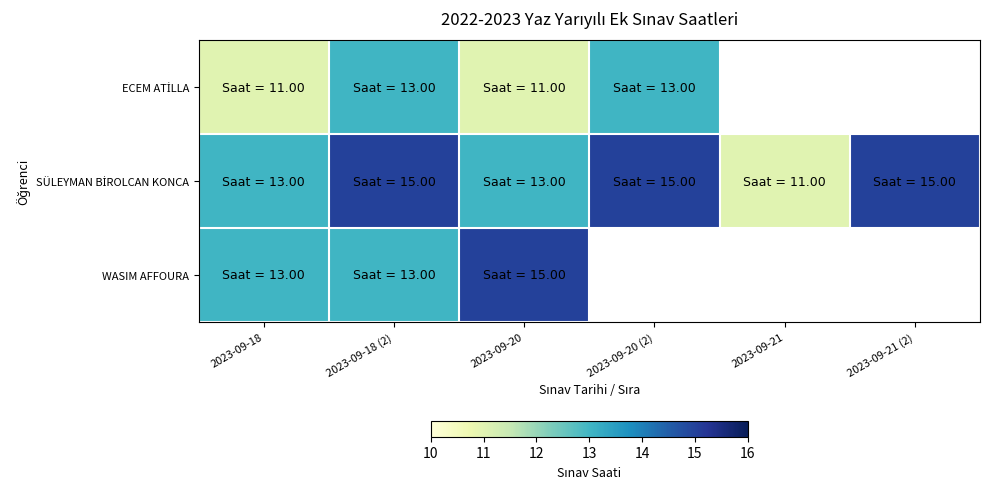

Is the value of SÜLEYMAN BİROLCAN KONCA at 2023-09-20 greater than the value of WASIM AFFOURA at 2023-09-18?

No